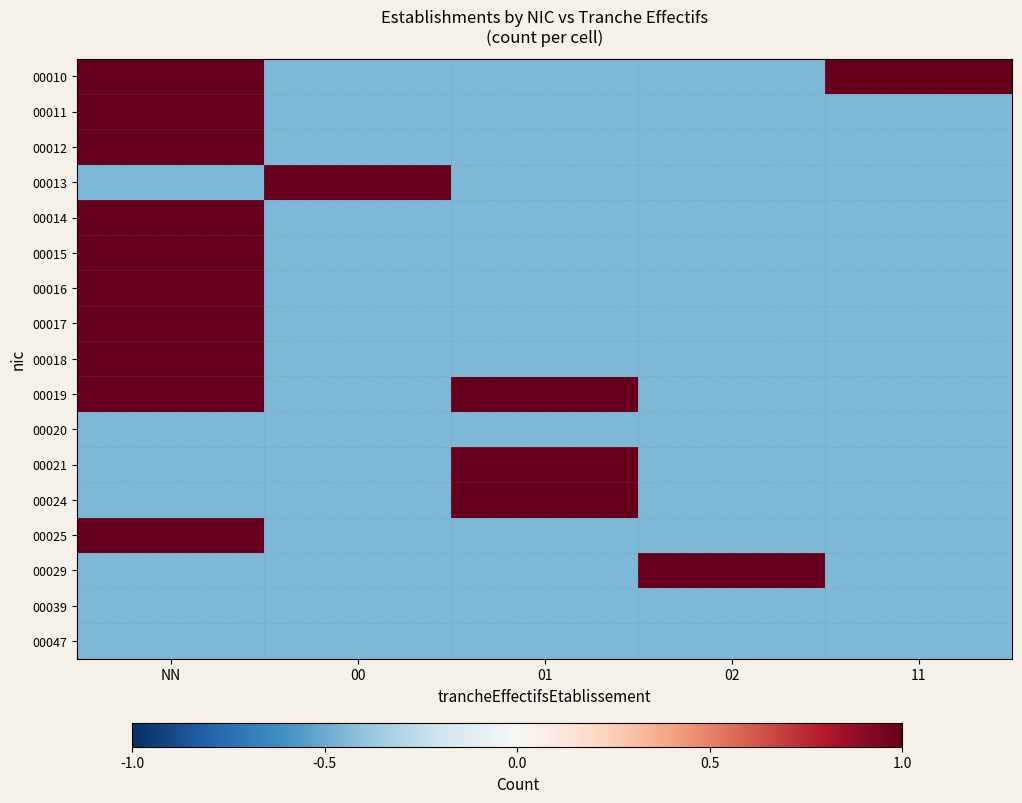

True or false: 00025 has a value of 1.0 at NN.

True